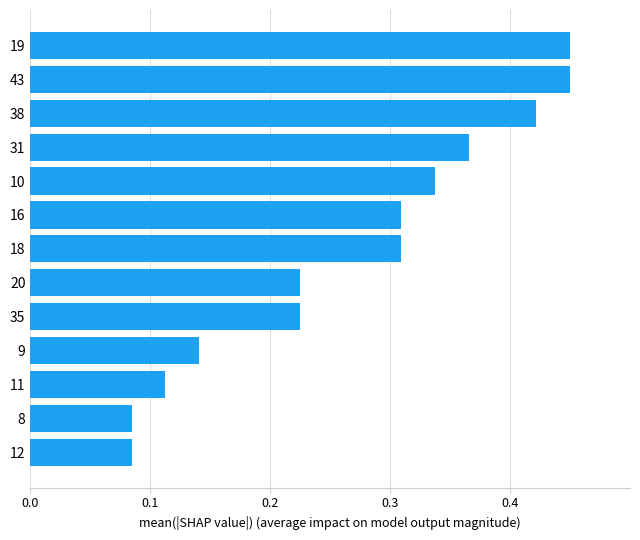

What is the sum of all values?

3.5